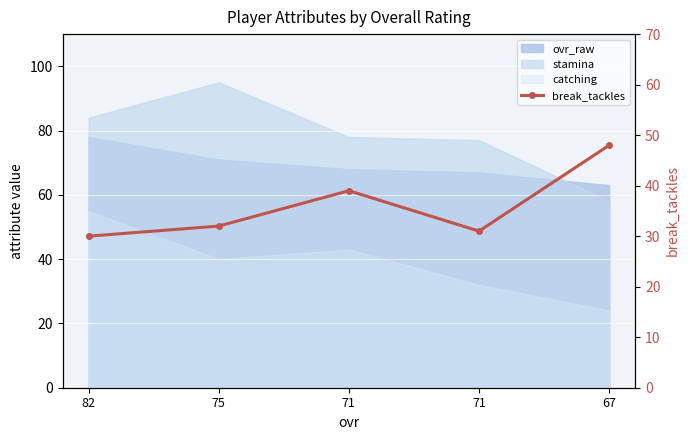

Where is the first local minimum?

71